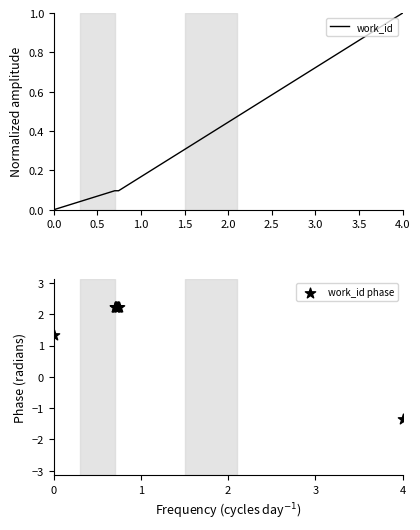

What is the highest value of the work_id series?

1.0